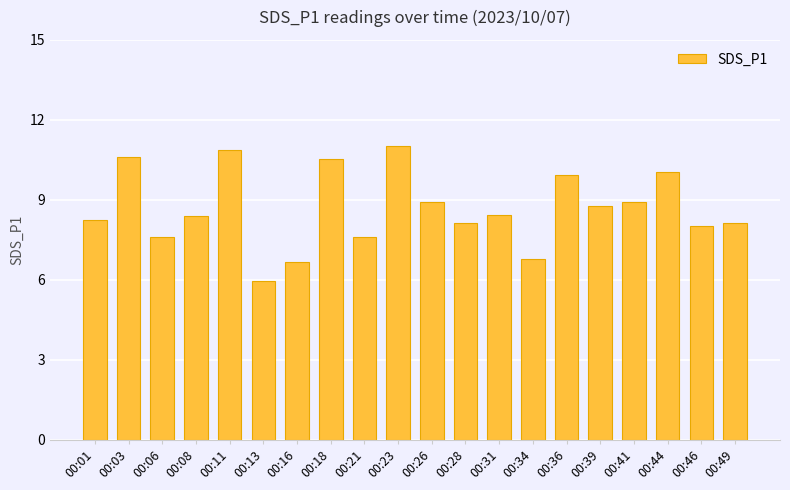

Does the chart contain stacked bars?

No